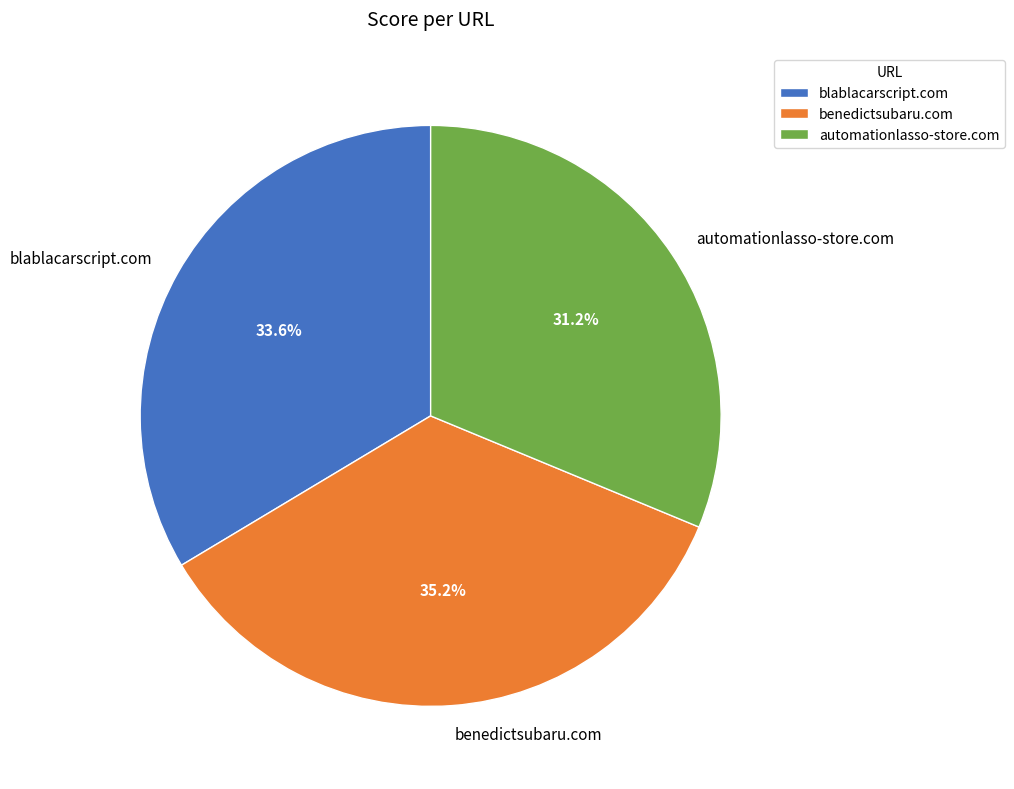

What is the largest slice in the pie chart?

benedictsubaru.com